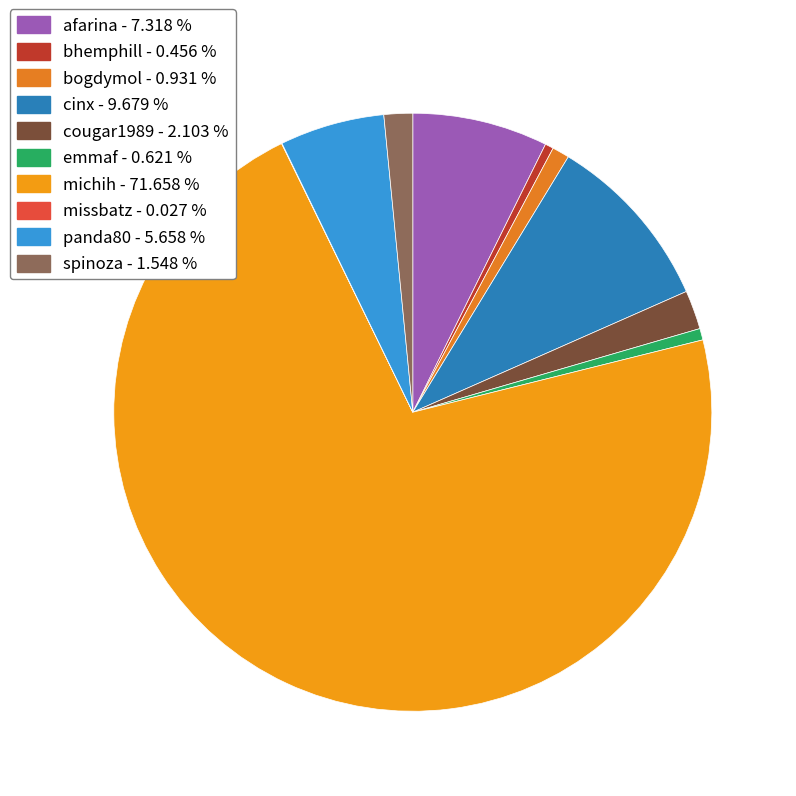

What percentage is the panda80 slice, to the nearest percent?

6%